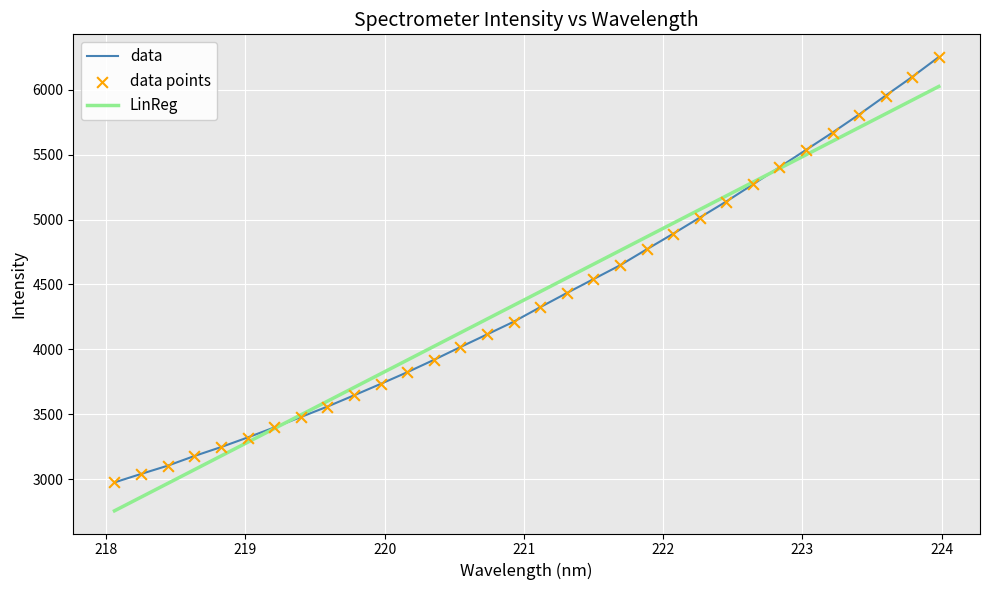

Which series has the largest range (max minus min)?

data